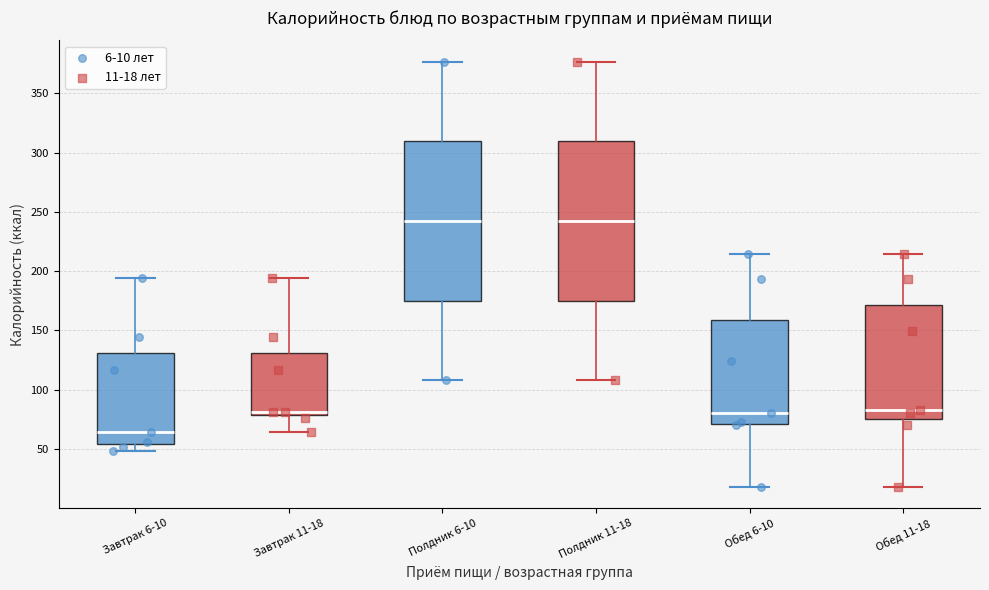

Reading left to right, transcribe this box plot: for each box, give where its median line is, the range the box spans, and where its two whiskers end, as read against the y-axis. The values are not printed on the chart, so give them approximately, as read against the axis.

Завтрак 6-10: median 65, box 55 to 130, whiskers 50 to 195
Завтрак 11-18: median 80 (just above the box's lower edge), box 80 to 130, whiskers 65 to 195
Полдник 6-10: median 240, box 175 to 310, whiskers 110 to 375
Полдник 11-18: median 240, box 175 to 310, whiskers 110 to 375
Обед 6-10: median 80, box 70 to 160, whiskers 20 to 215
Обед 11-18: median 85, box 75 to 170, whiskers 20 to 215